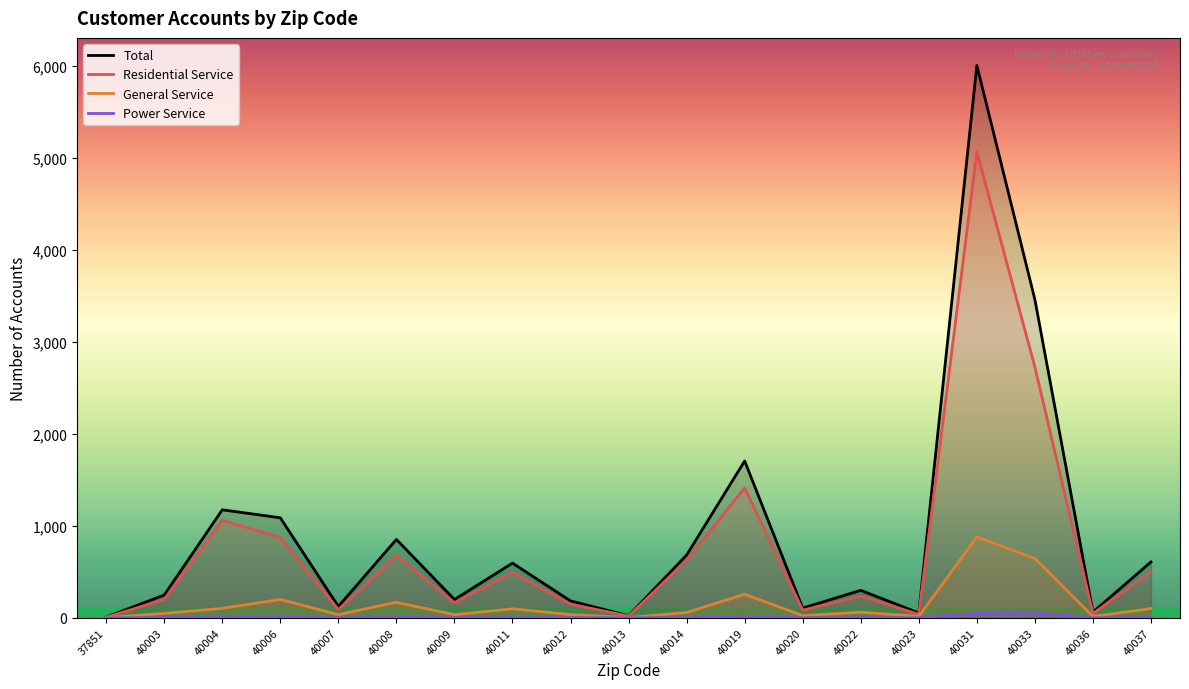

How many interior local peaks does the Total series have?

6